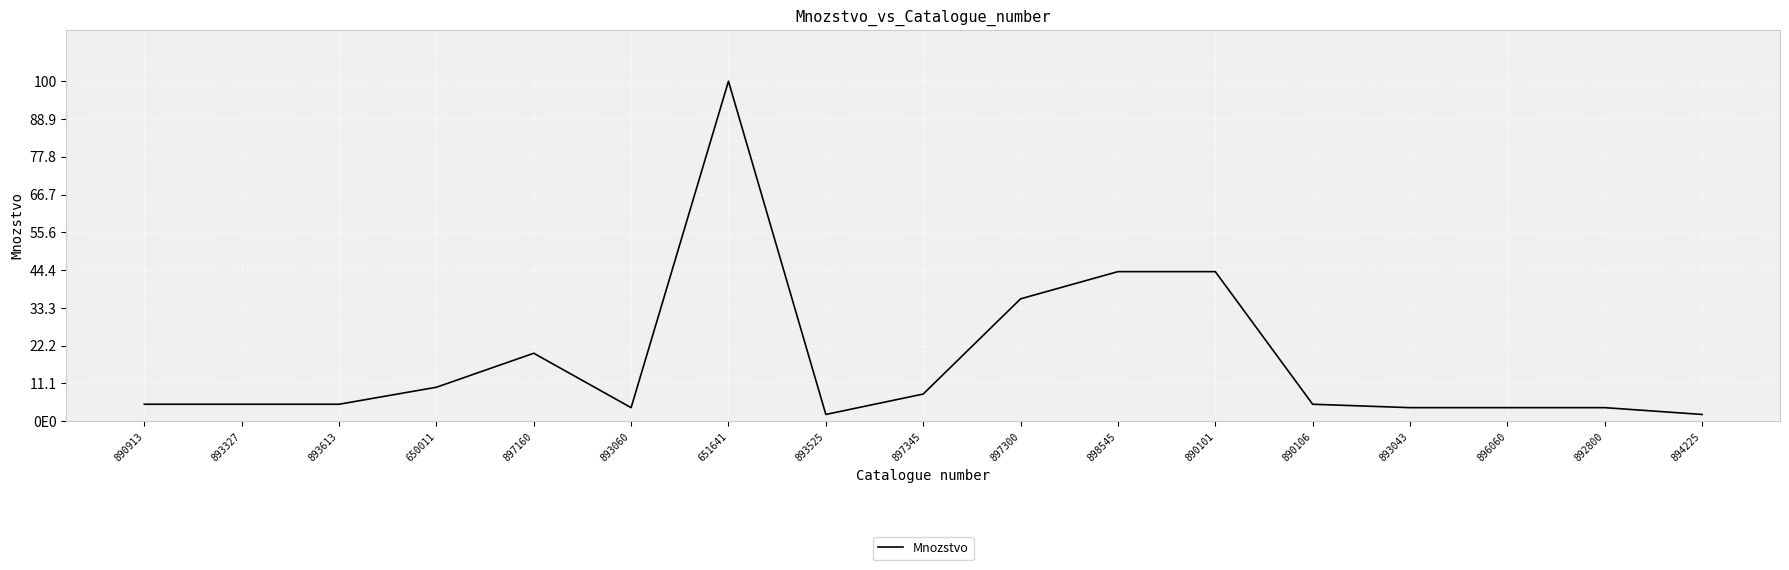

Is this an area chart (filled region under the line)?

No